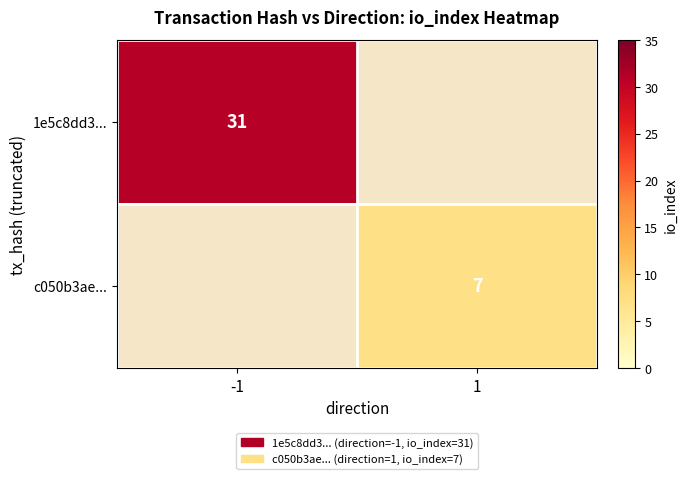

True or false: c050b3ae... has a value of 7 at 1.

True